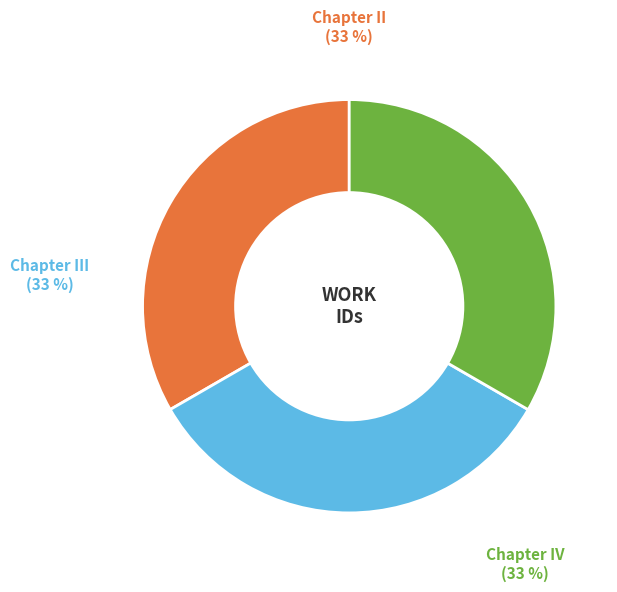

Do Chapter III and Chapter II together represent more than half of the pie?

Yes